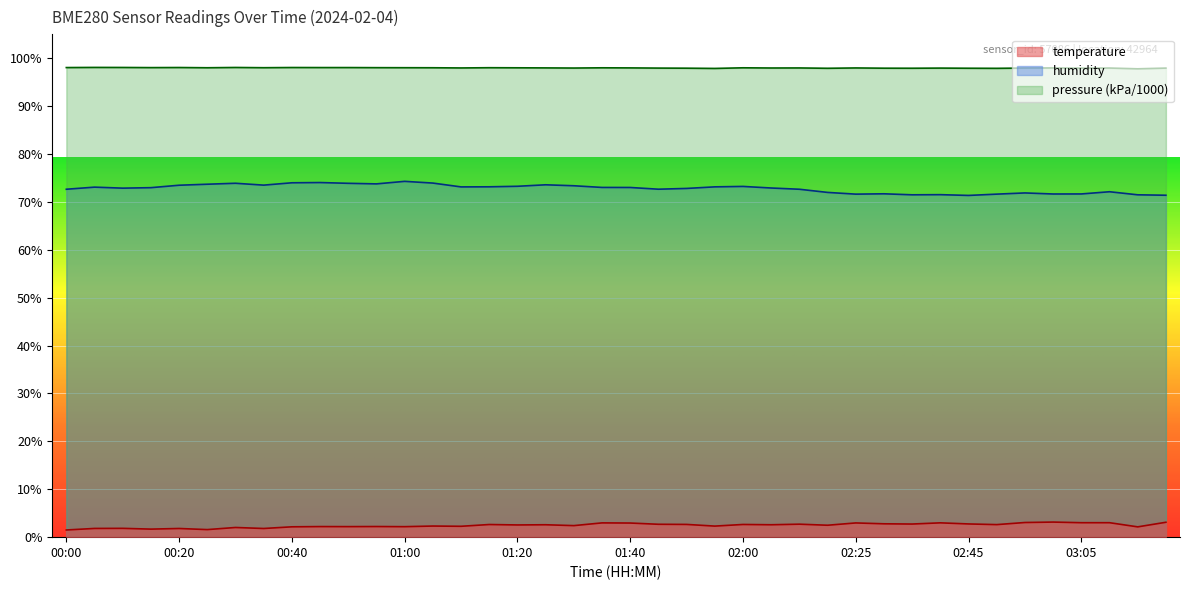

What is the sum of the humidity values at 02:30 and 03:10?

143.8